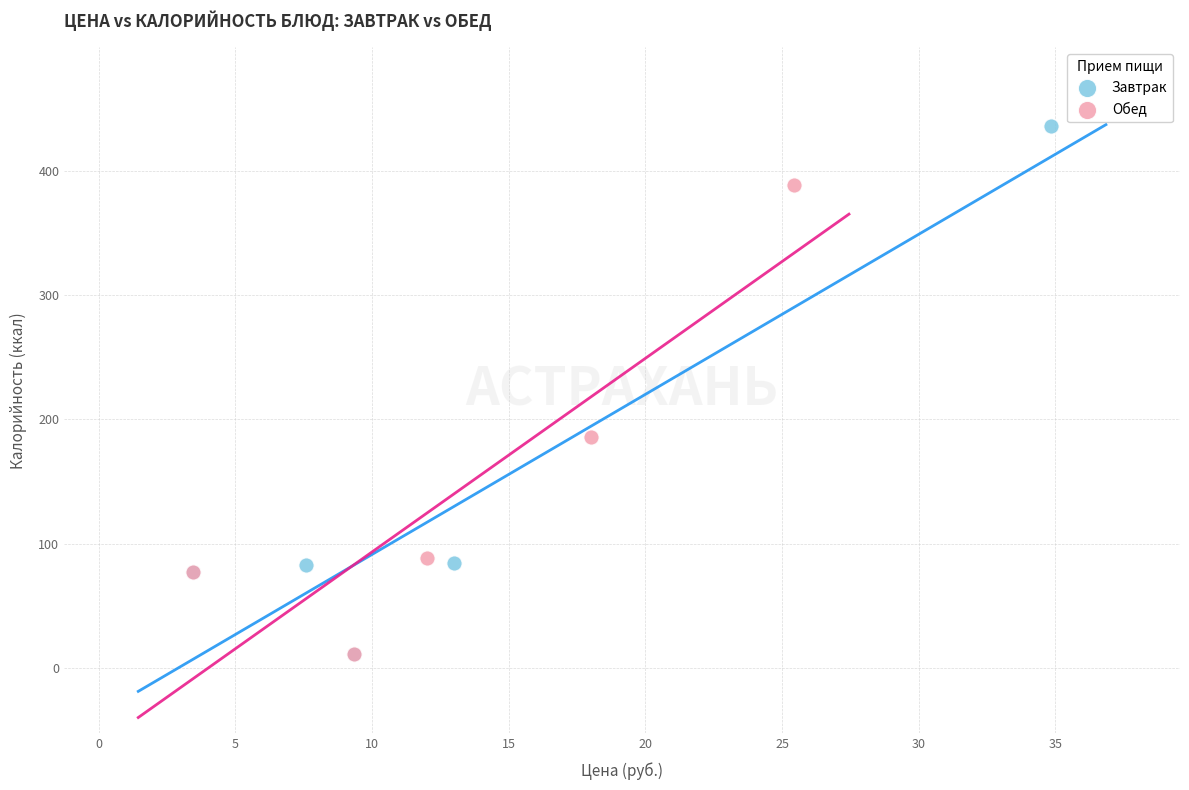

Which series has the widest spread of Y values?

Завтрак